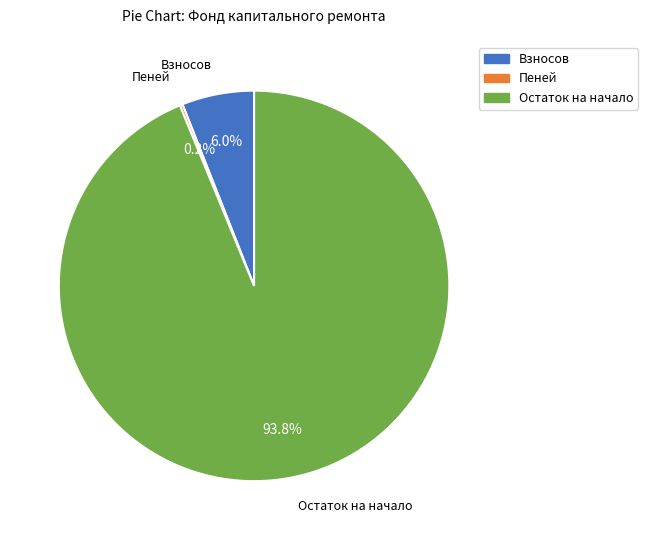

To the nearest percent, what is the difference between the largest and smallest slice percentages?

94%